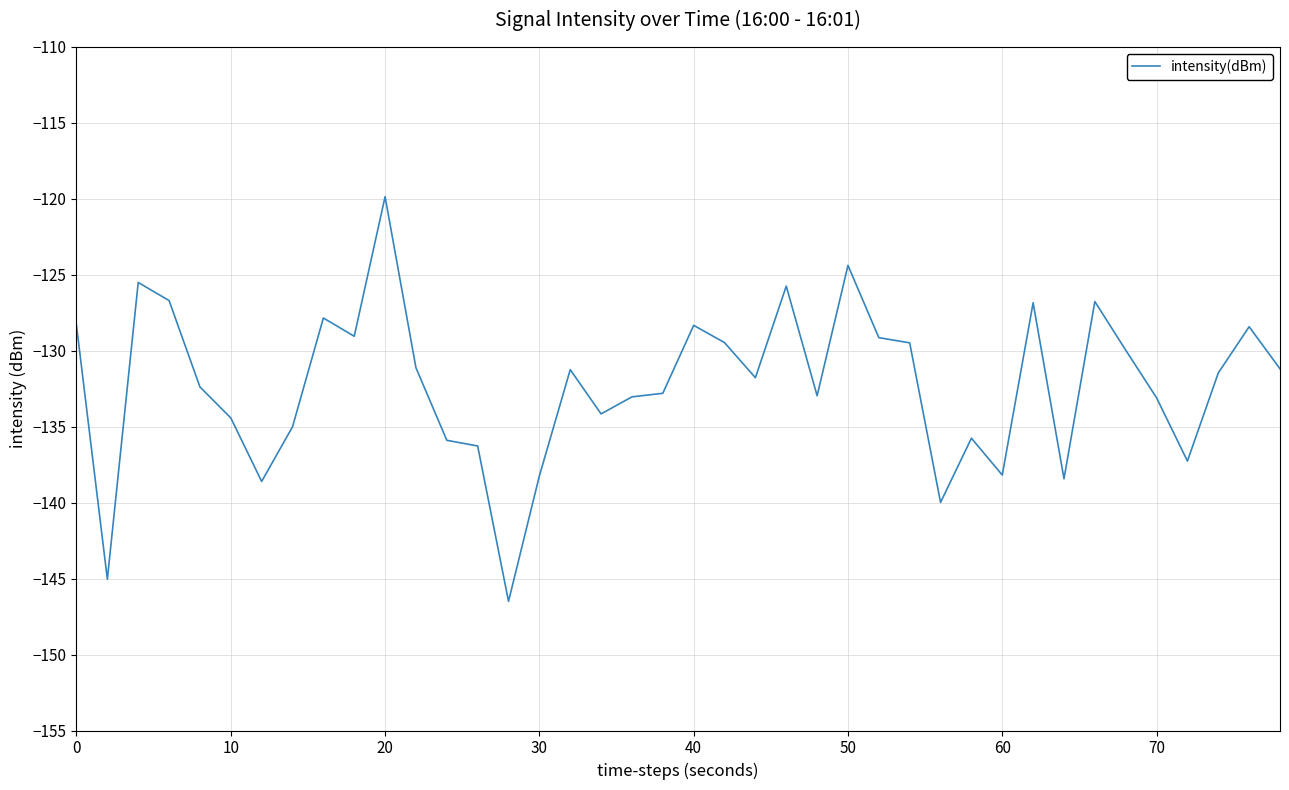

What is the minimum value shown in the chart?

-146.5